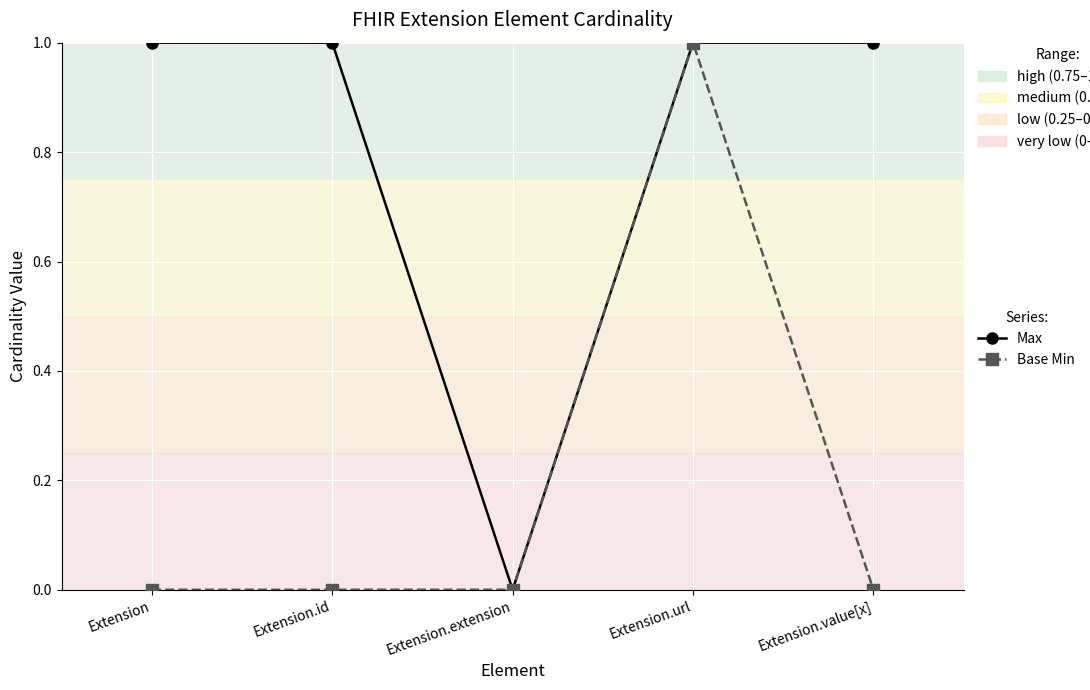

True or false: Max has more than 2 interior local peaks.

False